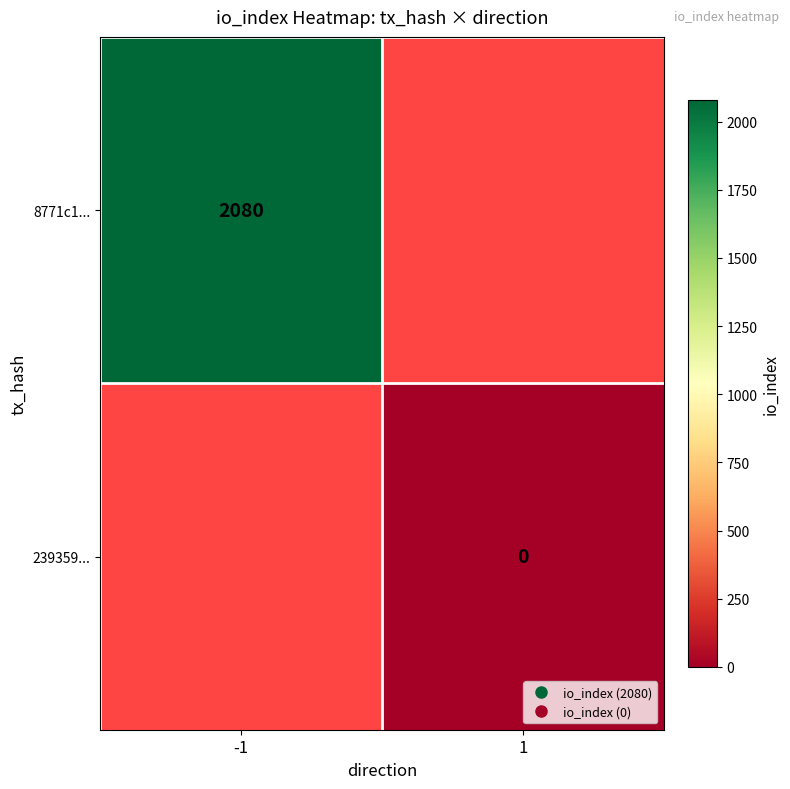

Which category has the highest value across all series?

-1